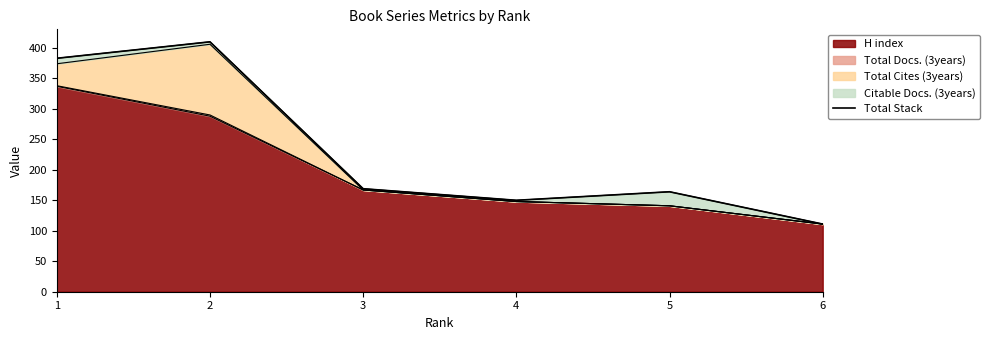

List the labels in order of value, smallest first.

6, 4, 5, 3, 1, 2